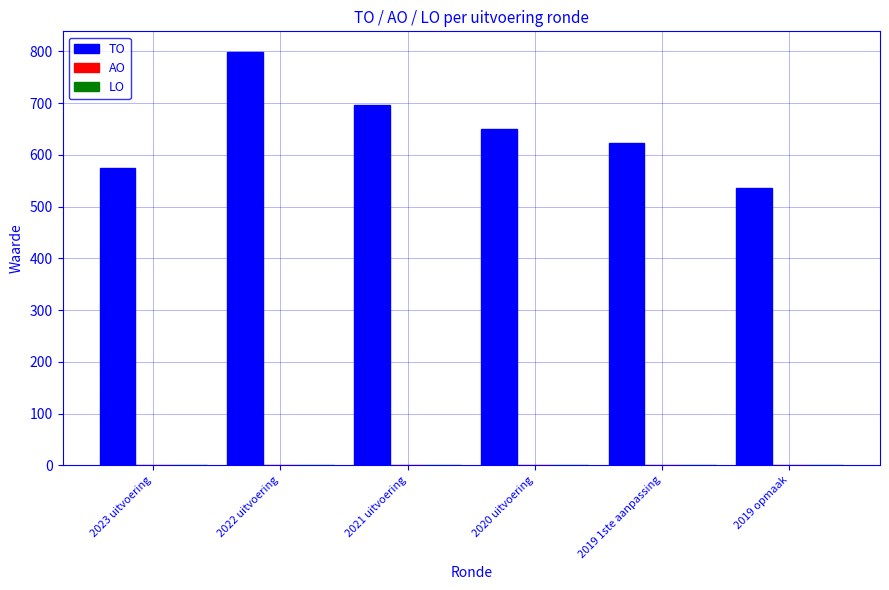

What is the difference between the maximum and minimum values?

262